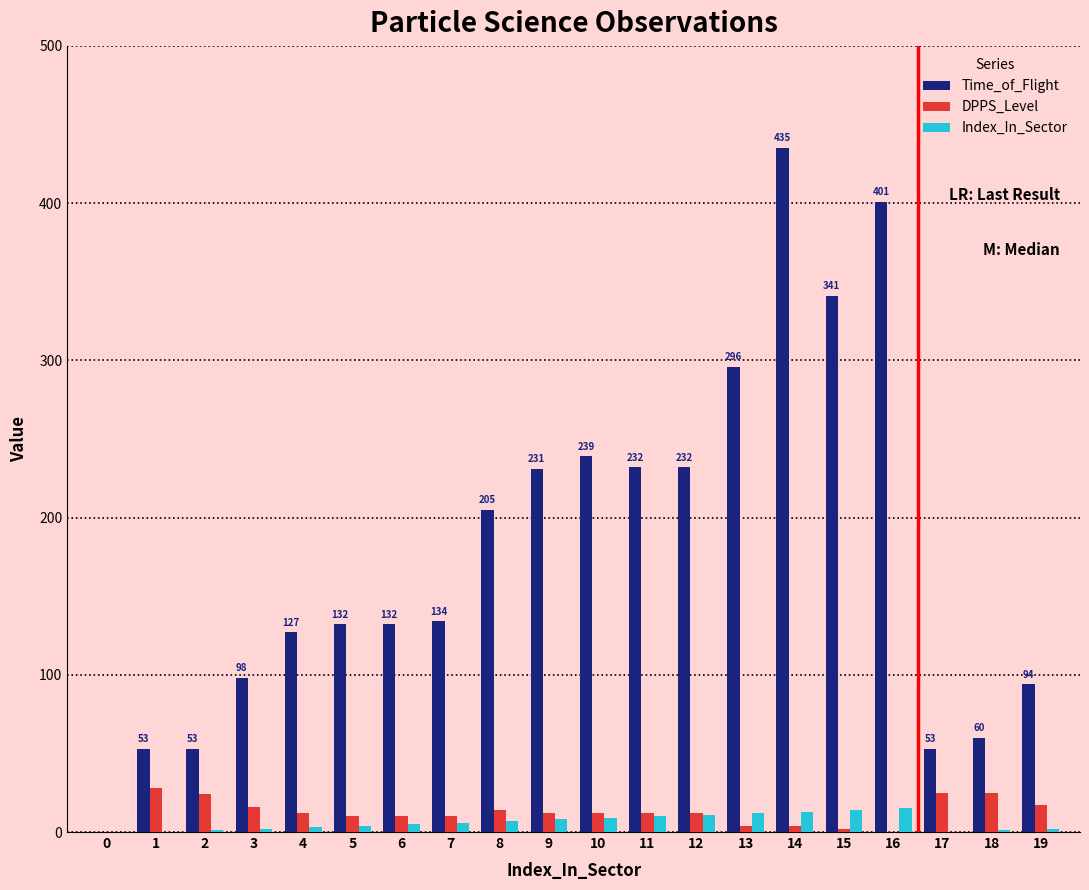

True or false: Index_In_Sector has a value of 2 at 19.

True